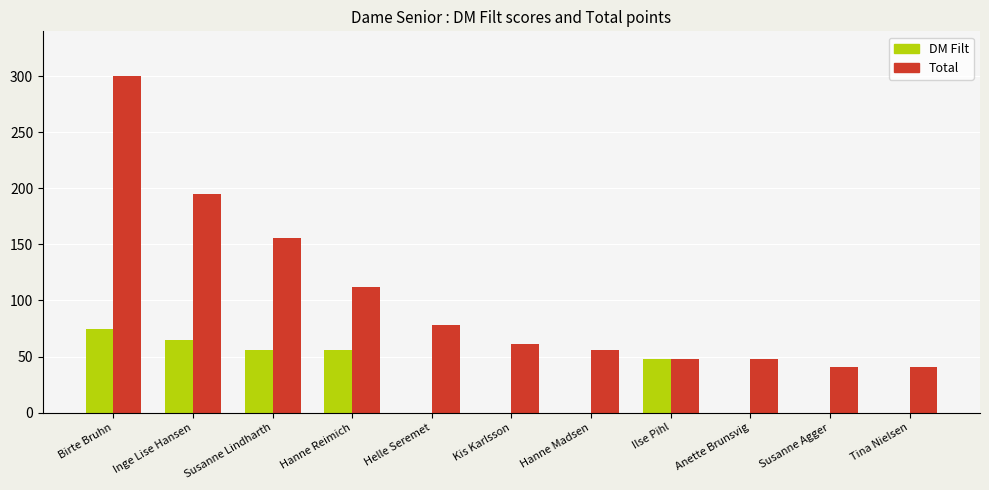

True or false: DM Filt has a value of 48 at Ilse Pihl.

True